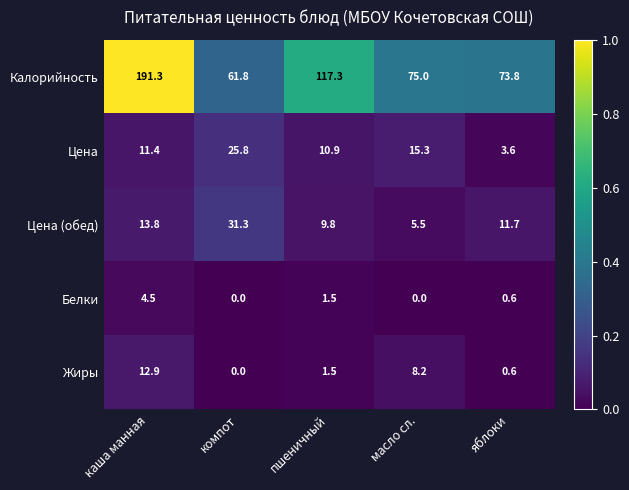

Count the number of categories in the chart.

5